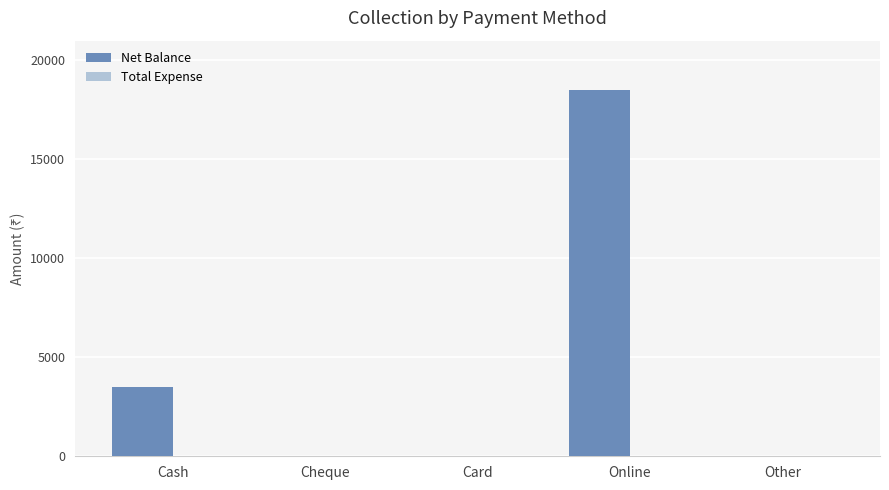

Which has a higher value, Other or Cash?

Cash